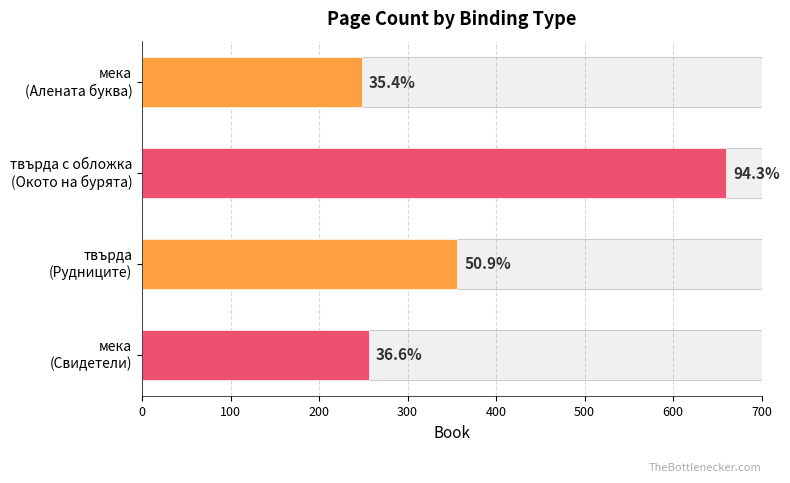

What is the change in value from твърда с обложка (Окото на бурята) to мека (Свидетели)?

-404